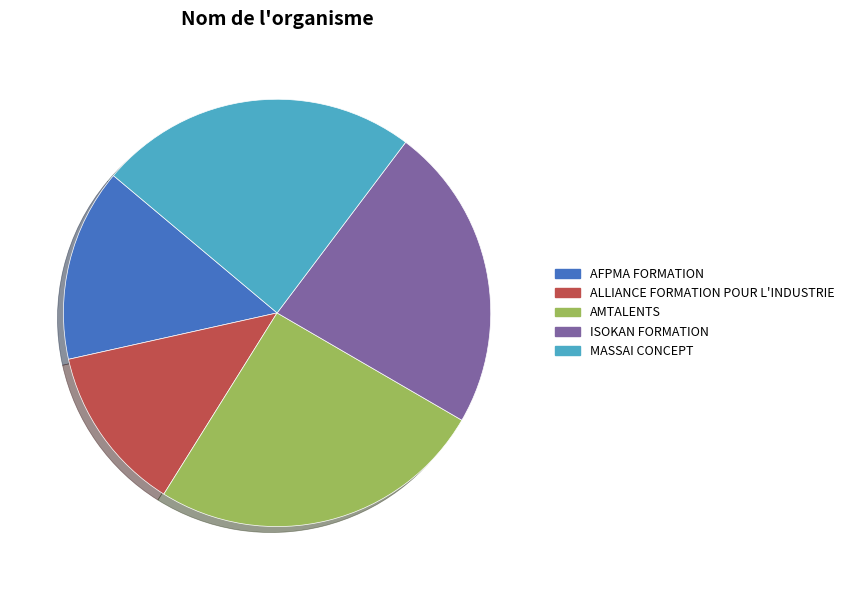

Which has a higher value, ISOKAN FORMATION or ALLIANCE FORMATION POUR L'INDUSTRIE?

ISOKAN FORMATION